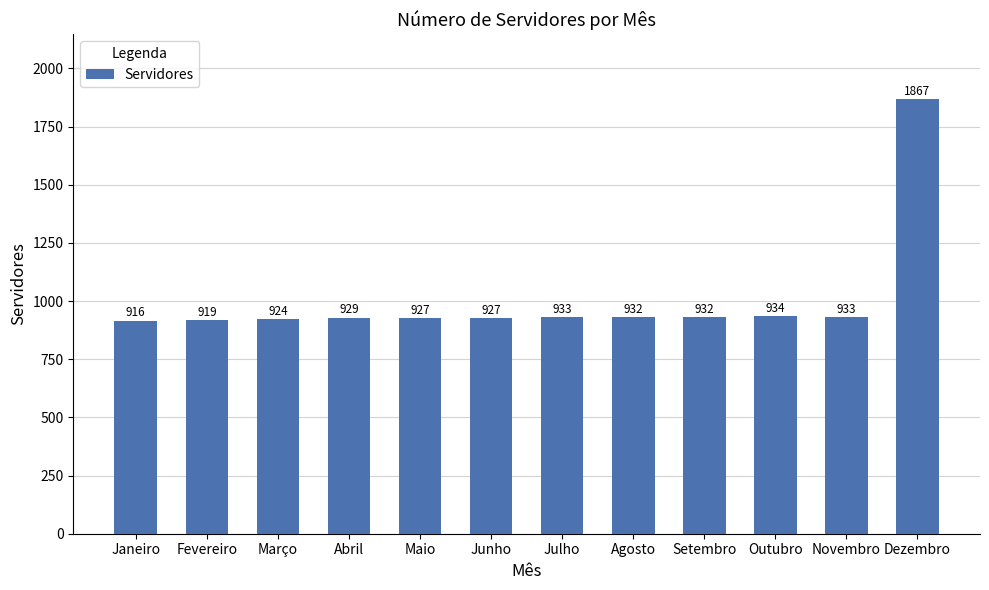

What is the maximum value shown in the chart?

1867